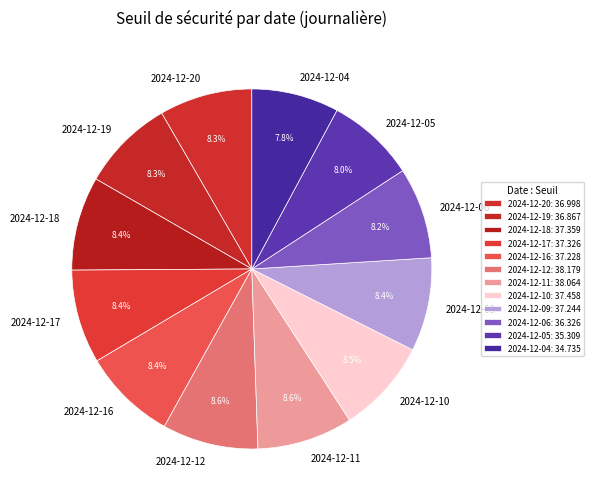

Is the sum of 2024-12-16 and 2024-12-09 greater than half?

No